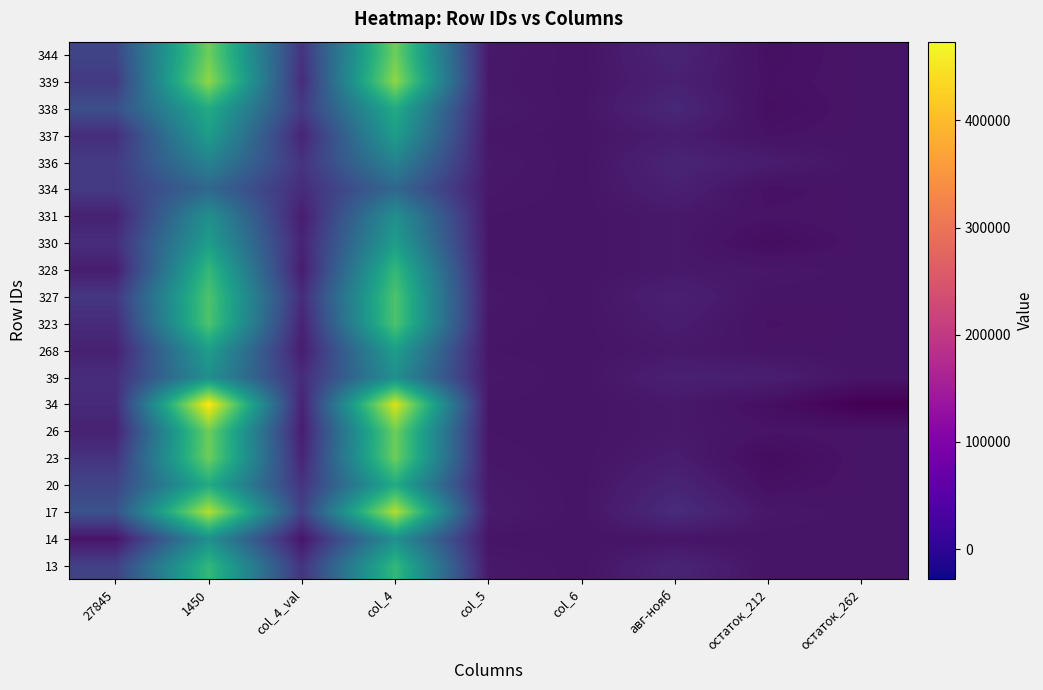

True or false: 334 has a value of 86955.3 at остаток_262.

False